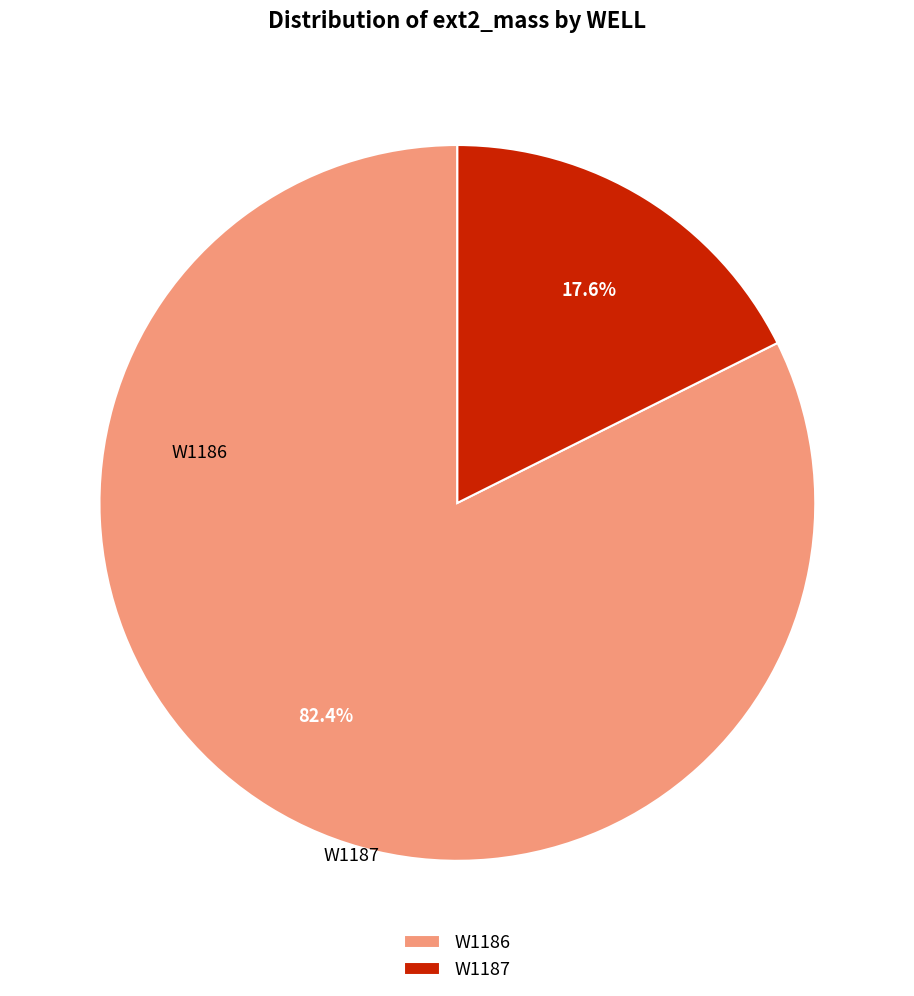

To the nearest percent, what is the average slice percentage?

50%